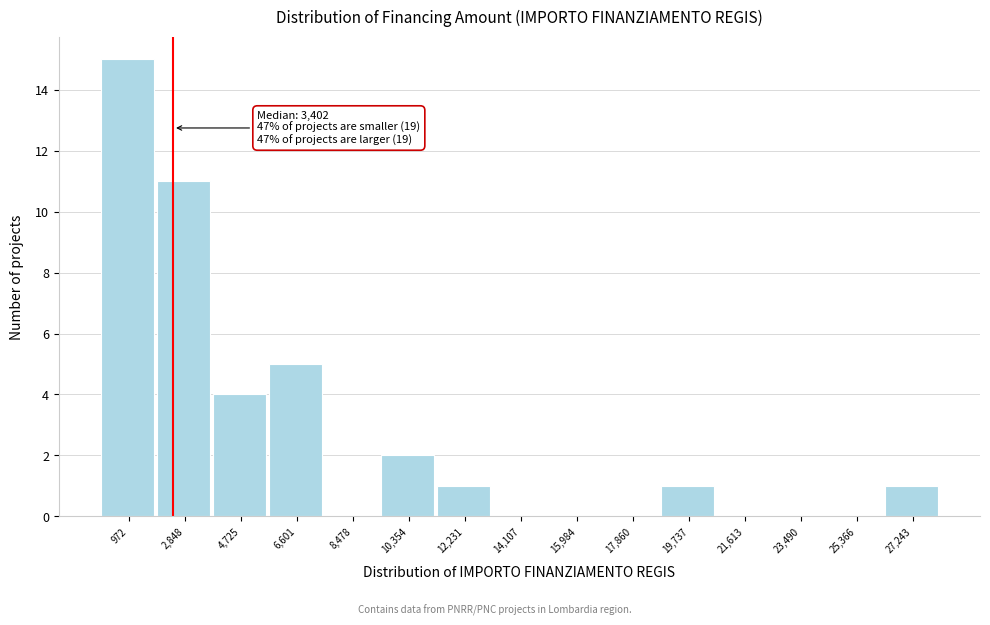

Reading right to left, list all the values displayed in this chart.

27,243=1	25,366=0	23,490=0	21,613=0	19,737=1	17,860=0	15,984=0	14,107=0	12,231=1	10,354=2	8,478=0	6,601=5	4,725=4	2,848=11	972=15